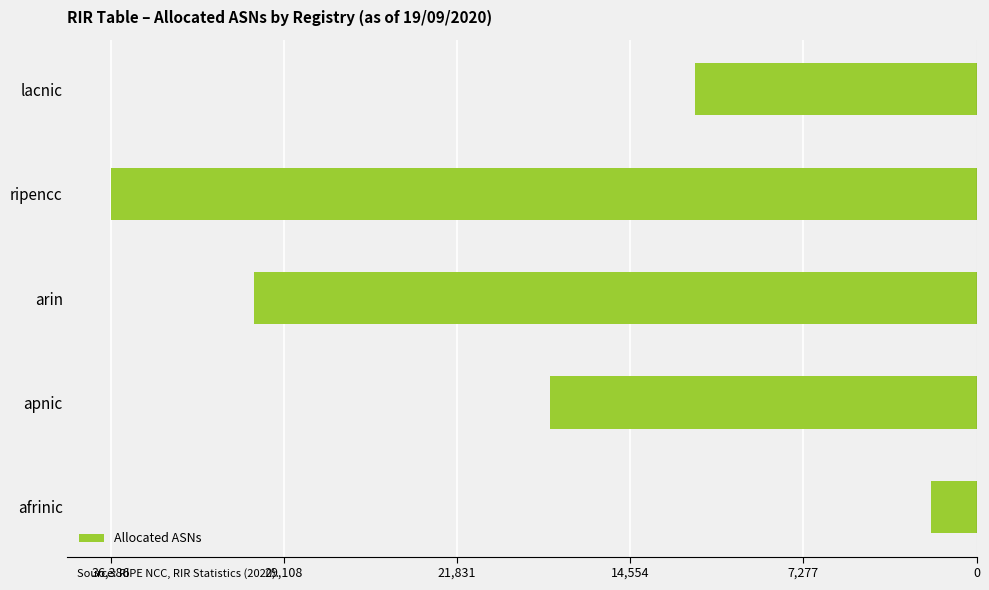

Does the chart contain any negative values?

Yes